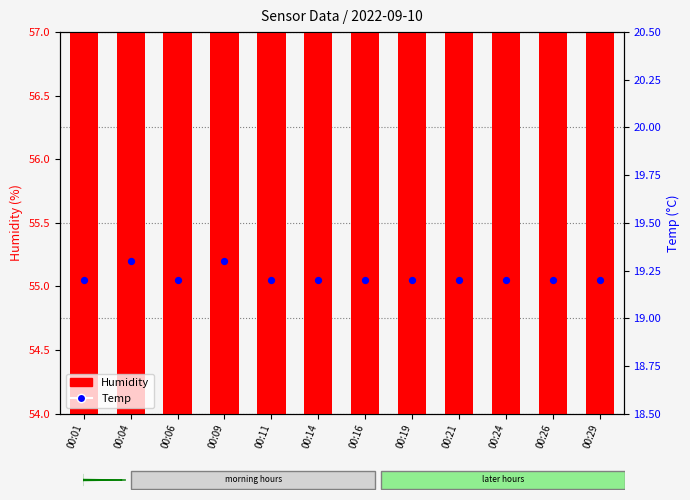

At which category is the sum across all series the highest?

00:29